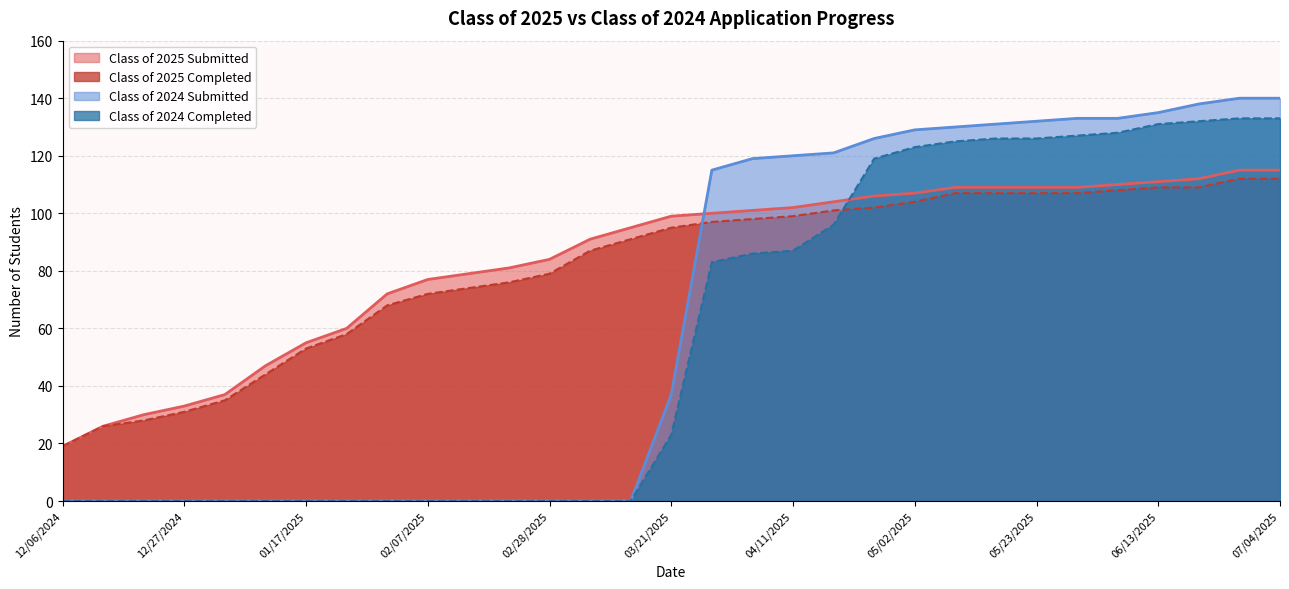

How many times do Class of 2024 Submitted and Class of 2025 Completed cross each other?

1